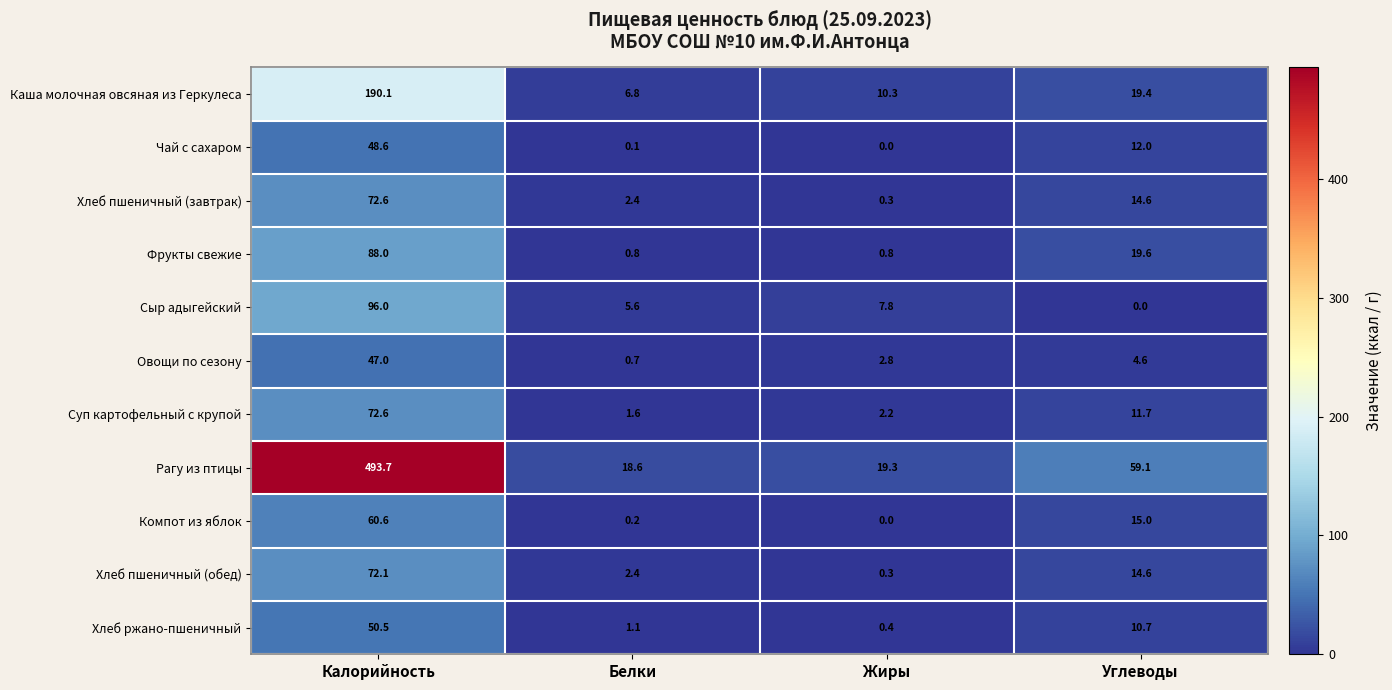

Which category has the highest value across all series?

Калорийность